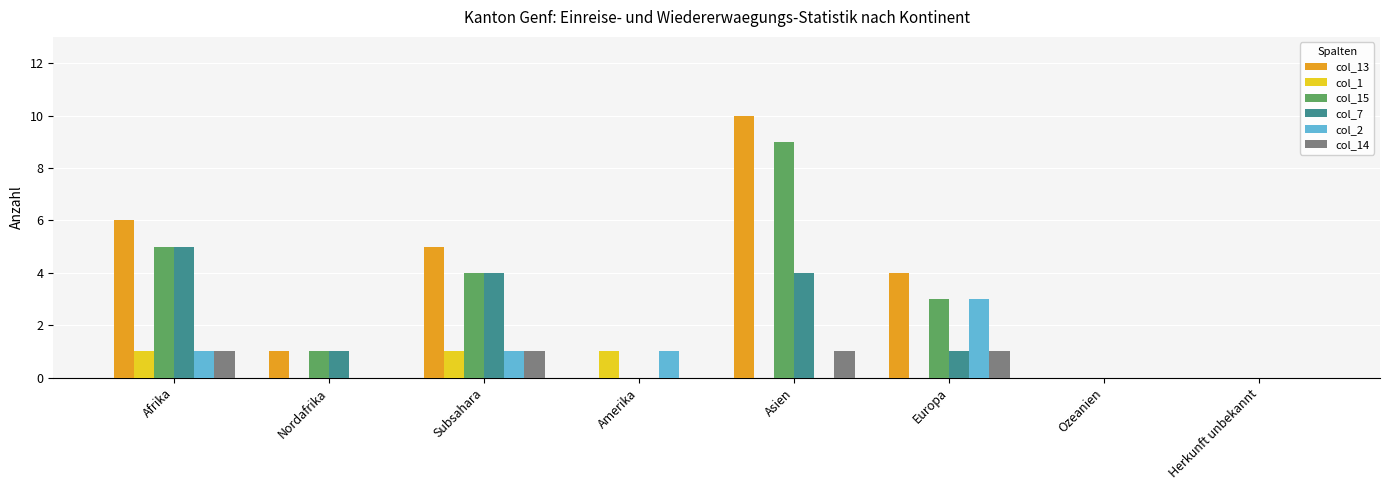

What is the maximum value for col_15?

9